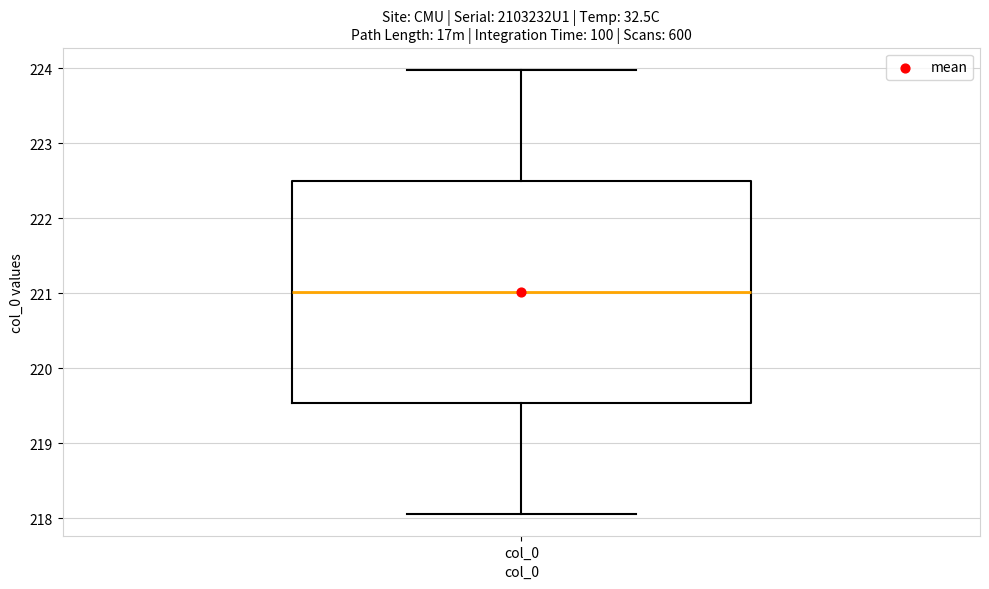

Transcribe this box plot: give where the median line is, the range the box spans, and where the two whiskers end, as read against the y-axis. The values are not printed on the chart, so give them approximately, as read against the axis.

median 221.0, box 219.5 to 222.5, whiskers 218.1 to 224.0